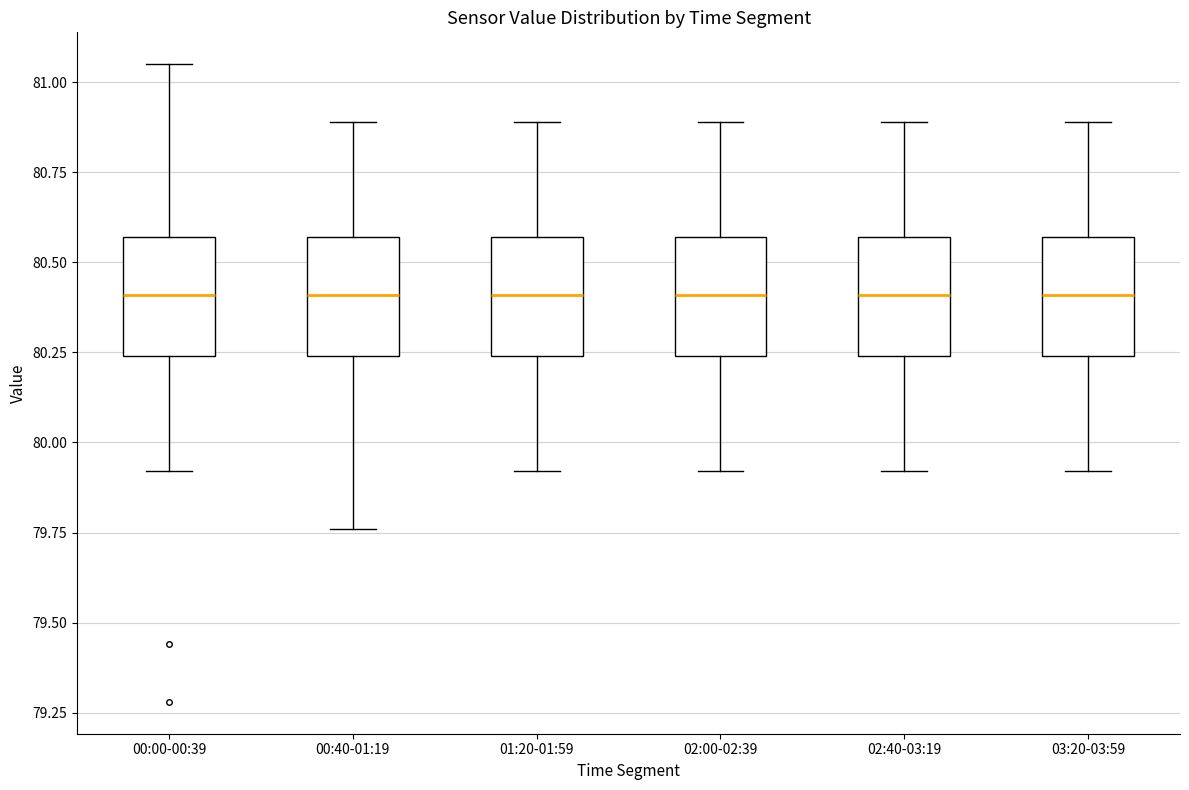

Reading left to right, read every box against the y-axis: the position of its median line, the range the box covers, and the ends of its whiskers. The values are not printed on the chart, so give them approximately, as read against the axis.

00:00-00:39: median 80.40, box 80.25 to 80.55, whiskers 79.90 to 81.05
00:40-01:19: median 80.40, box 80.25 to 80.55, whiskers 79.75 to 80.90
01:20-01:59: median 80.40, box 80.25 to 80.55, whiskers 79.90 to 80.90
02:00-02:39: median 80.40, box 80.25 to 80.55, whiskers 79.90 to 80.90
02:40-03:19: median 80.40, box 80.25 to 80.55, whiskers 79.90 to 80.90
03:20-03:59: median 80.40, box 80.25 to 80.55, whiskers 79.90 to 80.90